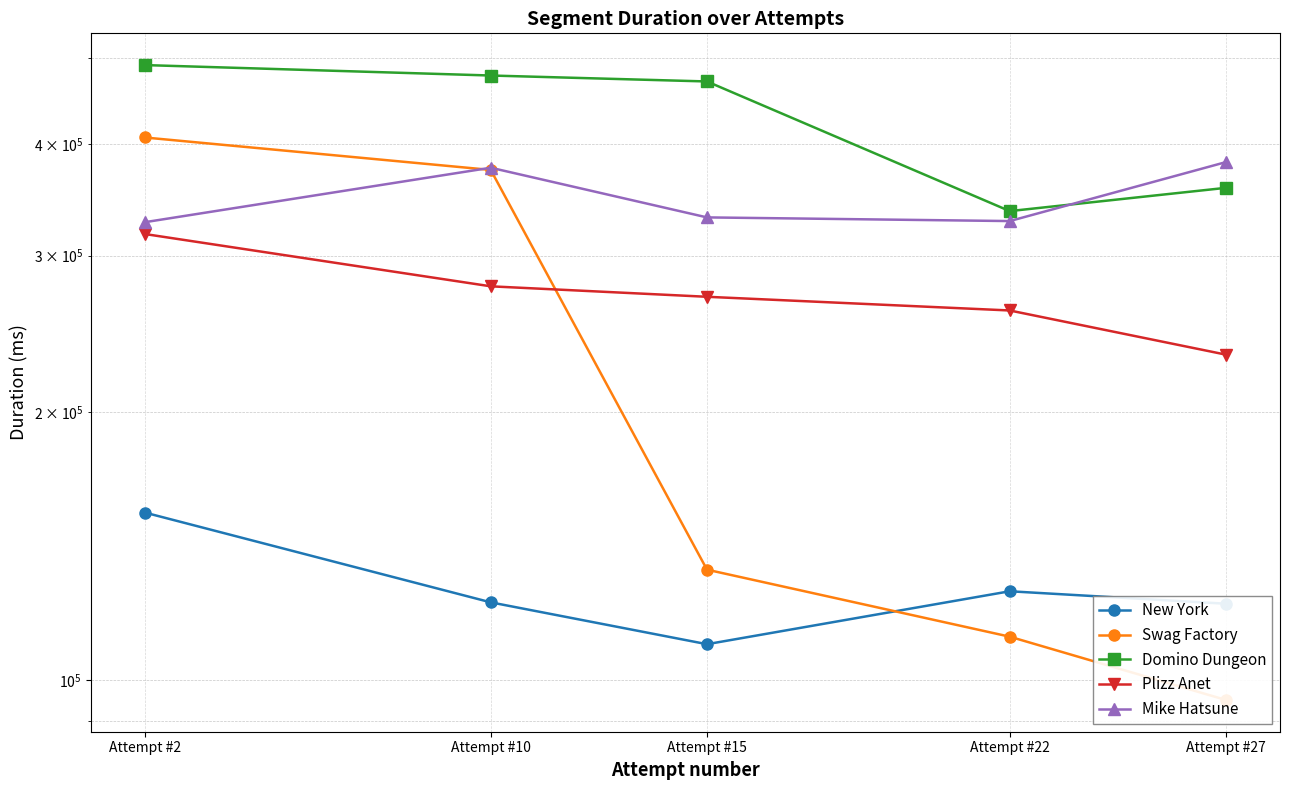

Which category has the lowest value in the Plizz Anet series?

Attempt #27